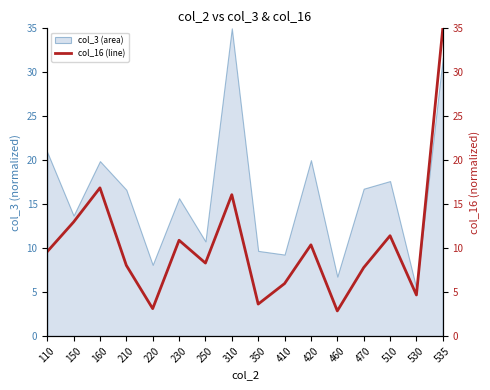

What is the sum of all values?

167.5